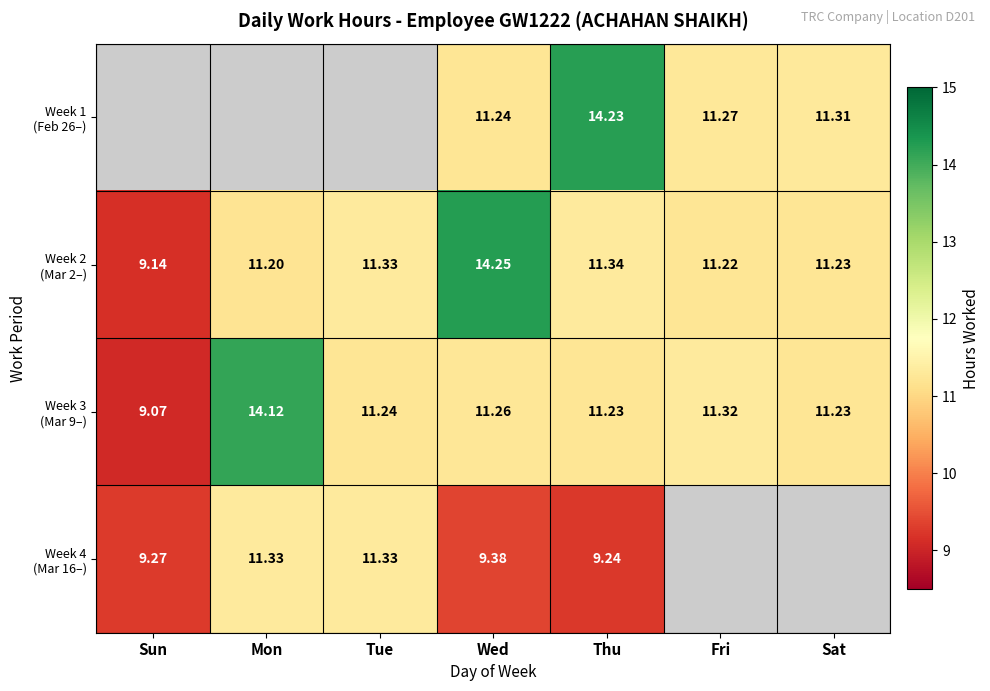

The value of Week 4 (Mar 16–) at Thu is 9.2. True or false?

True